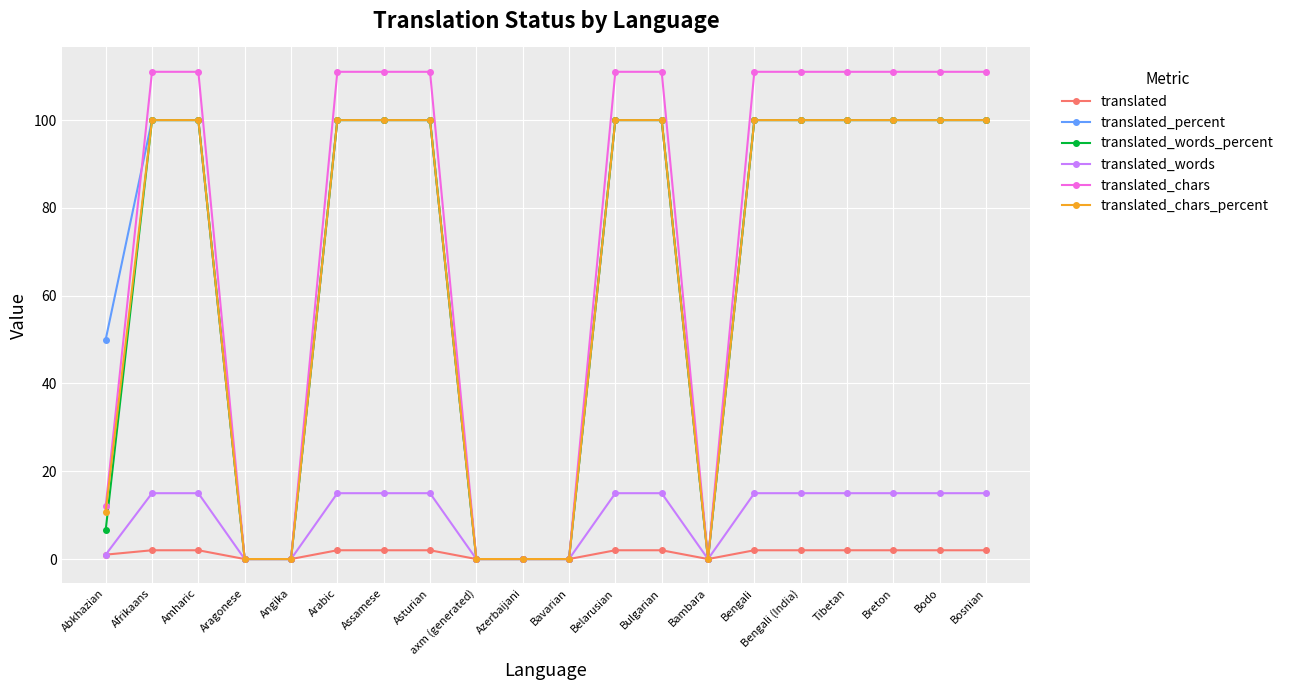

How many lines are shown in the chart?

6